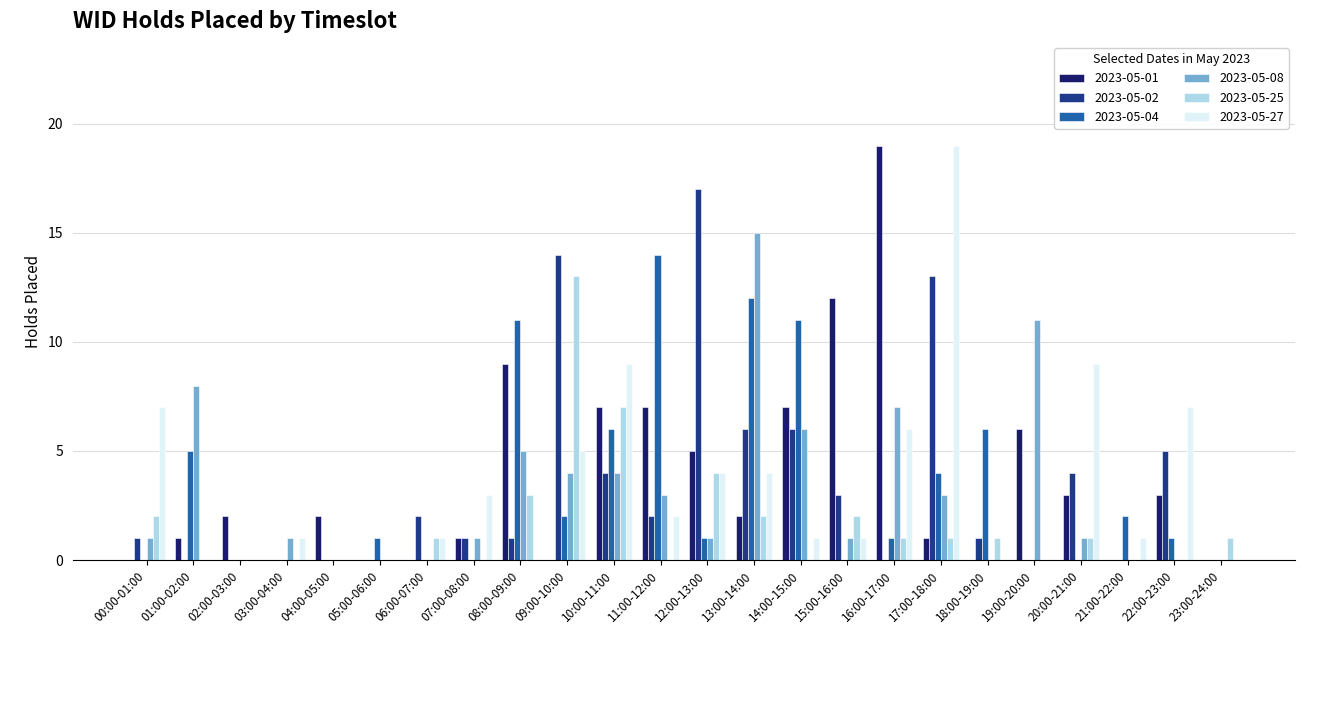

Which category has the highest value in the 2023-05-25 series?

09:00-10:00